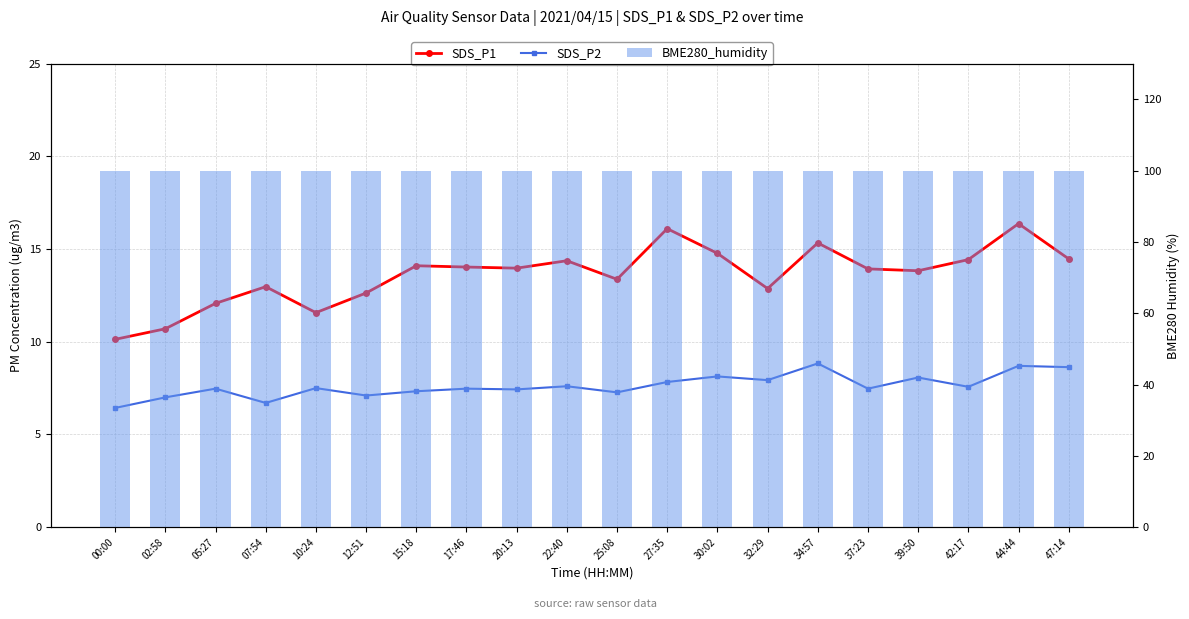

Is the value of BME280_humidity at 34:57 greater than the value of SDS_P2 at 00:00?

Yes